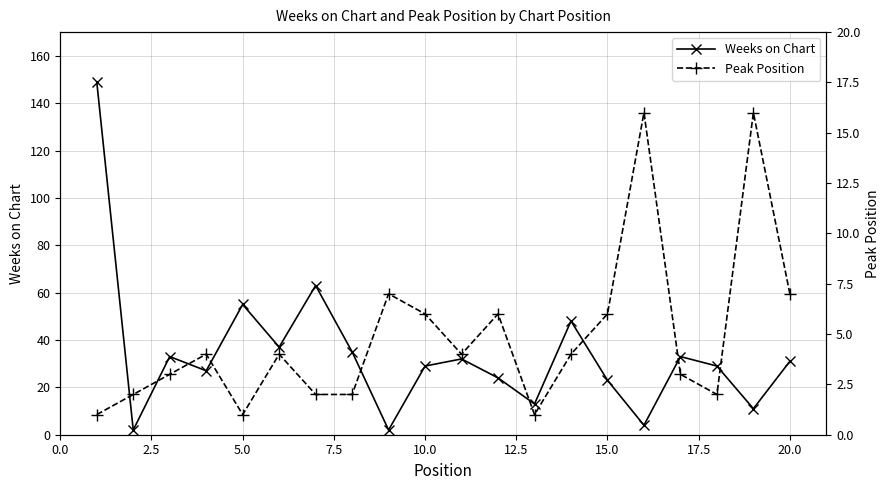

In Weeks on Chart, how many points are lower than both neighbors (excluding endpoints)?

7